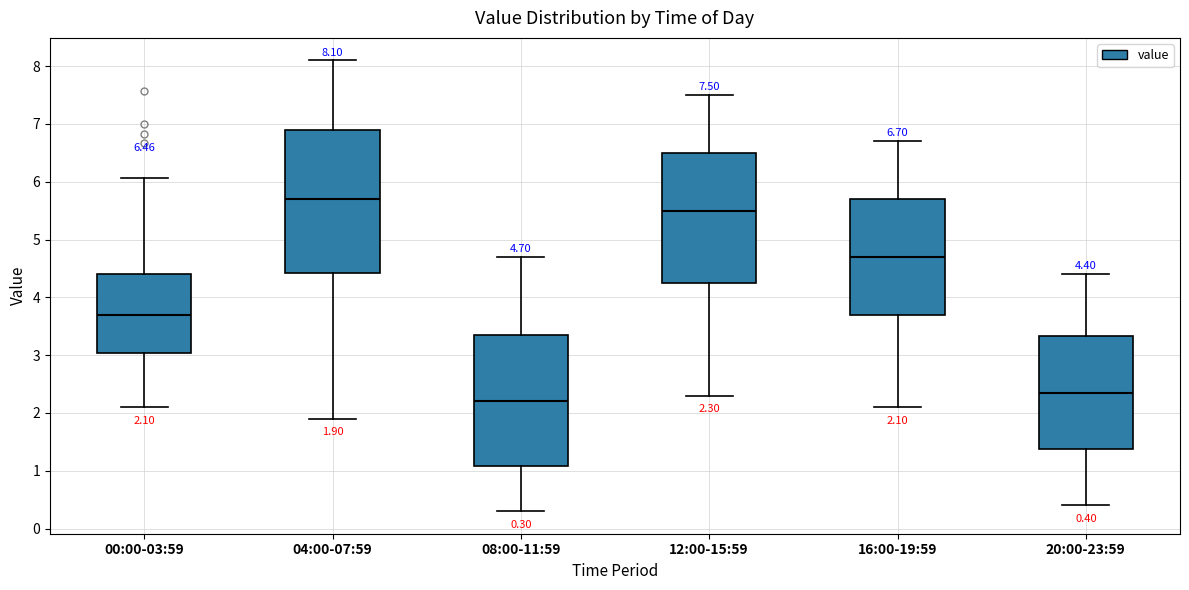

Which box's median line is the lowest?

08:00-11:59